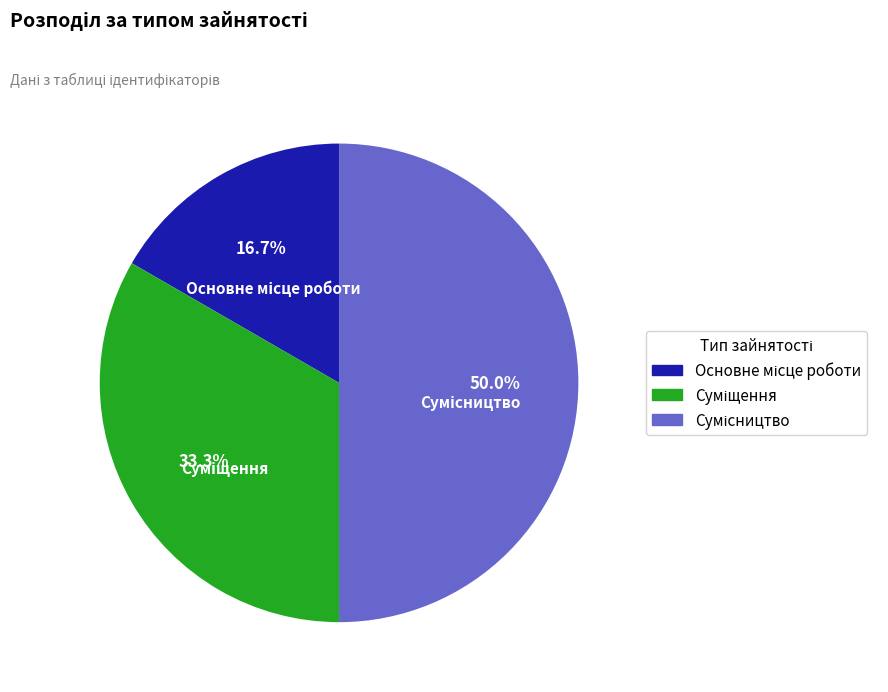

Count the number of slices in the pie.

3